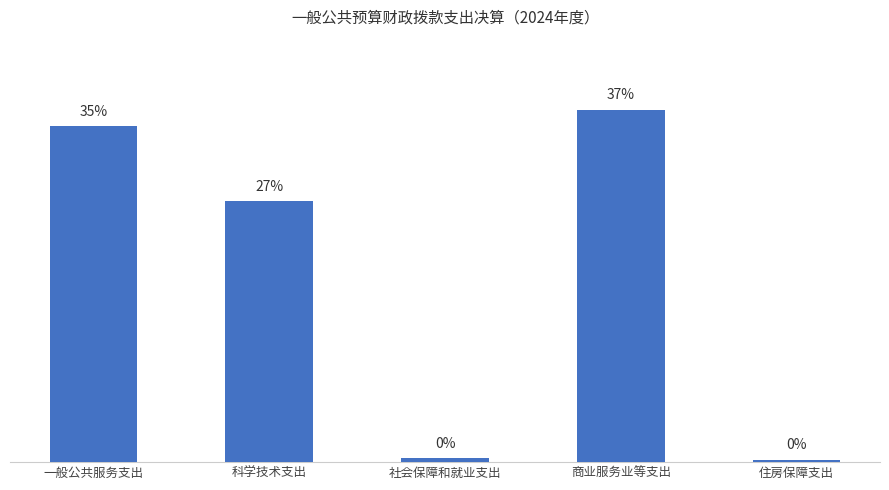

The chart shows a value of 3730.9 at 科学技术支出. True or false?

False